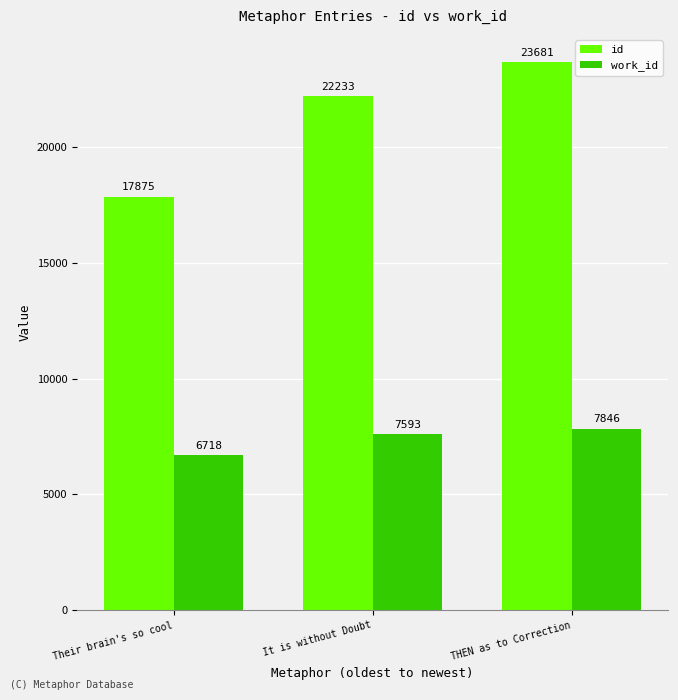

Reading left to right, list all the values displayed in this chart.

id: Their brain's so cool=17875	It is without Doubt=22233	THEN as to Correction=23681
work_id: Their brain's so cool=6718	It is without Doubt=7593	THEN as to Correction=7846